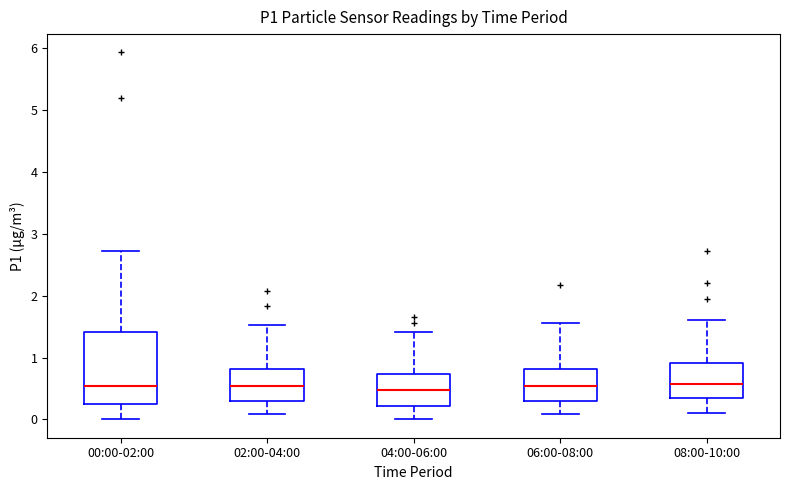

Reading left to right, transcribe this box plot: for each box, give where its median line is, the range the box spans, and where its two whiskers end, as read against the y-axis. The values are not printed on the chart, so give them approximately, as read against the axis.

00:00-02:00: median 0.5, box 0.2 to 1.4, whiskers 0.0 to 2.7
02:00-04:00: median 0.5, box 0.3 to 0.8, whiskers 0.1 to 1.5
04:00-06:00: median 0.5, box 0.2 to 0.7, whiskers 0.0 to 1.4
06:00-08:00: median 0.5, box 0.3 to 0.8, whiskers 0.1 to 1.6
08:00-10:00: median 0.6, box 0.3 to 0.9, whiskers 0.1 to 1.6